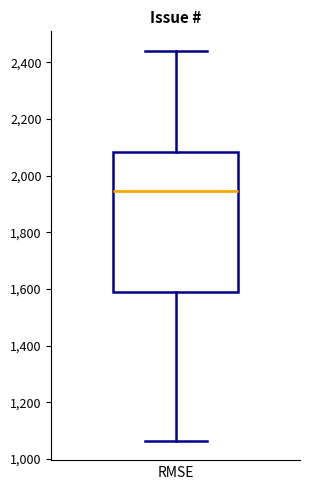

Where does the lower whisker of the box end on the y-axis? The values are not printed on the chart, so give them approximately, as read against the axis.

1060